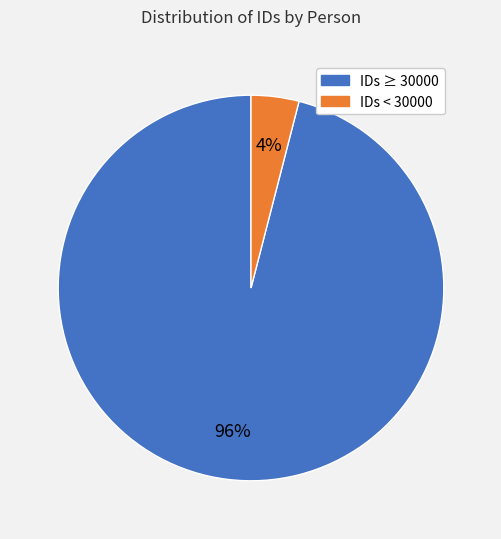

What is the largest slice in the pie chart?

IDs ≥ 30000